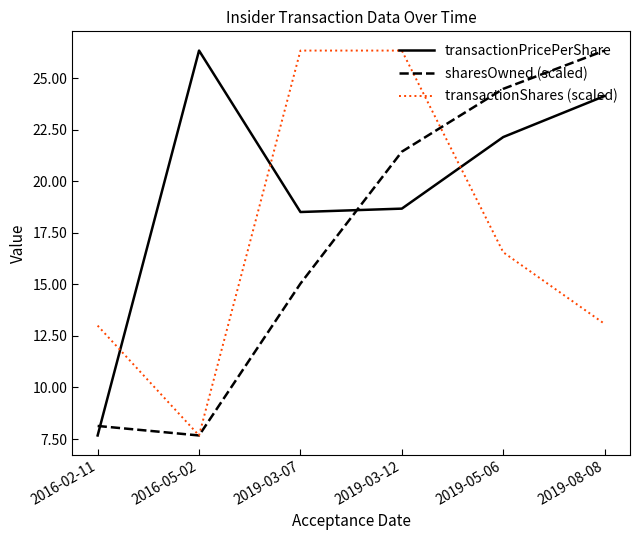

Is this an area chart (filled region under the line)?

No